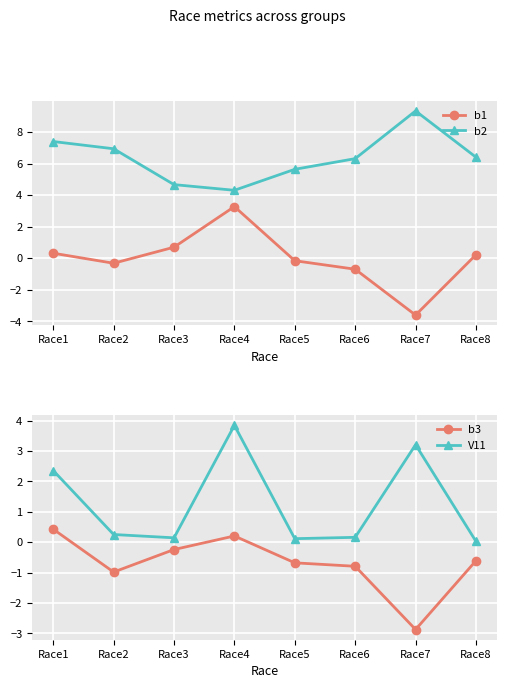

Reading left to right, transcribe all the data shown in this chart.

b1: Race1=0.3	Race2=-0.3	Race3=0.7	Race4=3.3	Race5=-0.2	Race6=-0.7	Race7=-3.6	Race8=0.2
b2: Race1=7.4	Race2=6.9	Race3=4.7	Race4=4.3	Race5=5.6	Race6=6.3	Race7=9.3	Race8=6.4
b3: Race1=0.4	Race2=-1.0	Race3=-0.2	Race4=0.2	Race5=-0.7	Race6=-0.8	Race7=-2.9	Race8=-0.6
V11: Race1=2.4	Race2=0.3	Race3=0.1	Race4=3.8	Race5=0.1	Race6=0.2	Race7=3.2	Race8=0.0